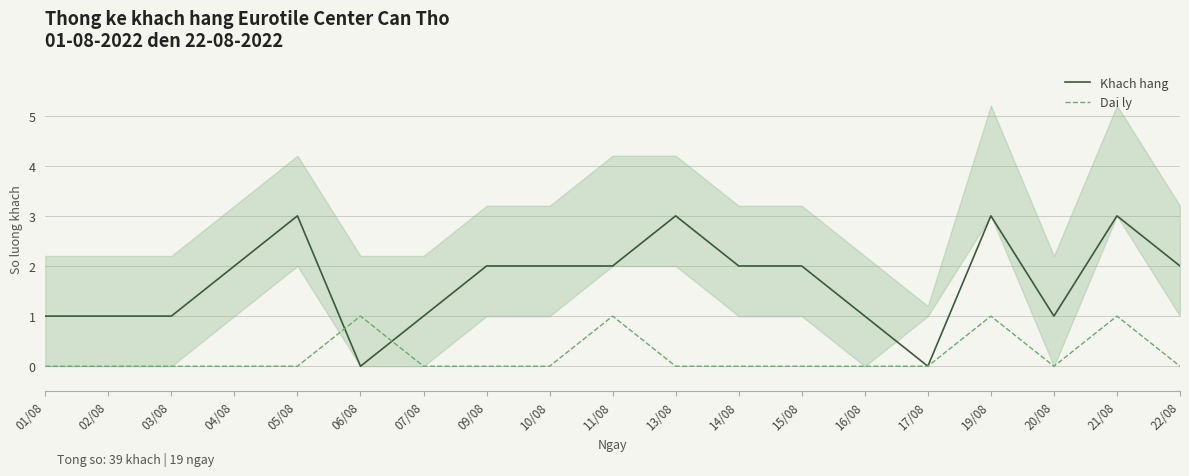

How many lines are shown in the chart?

2